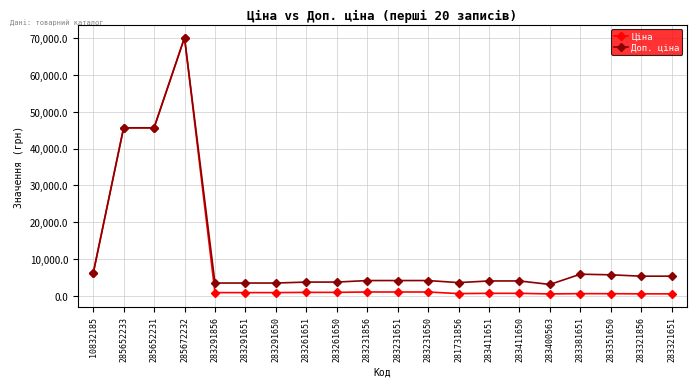

Between 285672232 and 283321856, which series saw the biggest shift?

Ціна